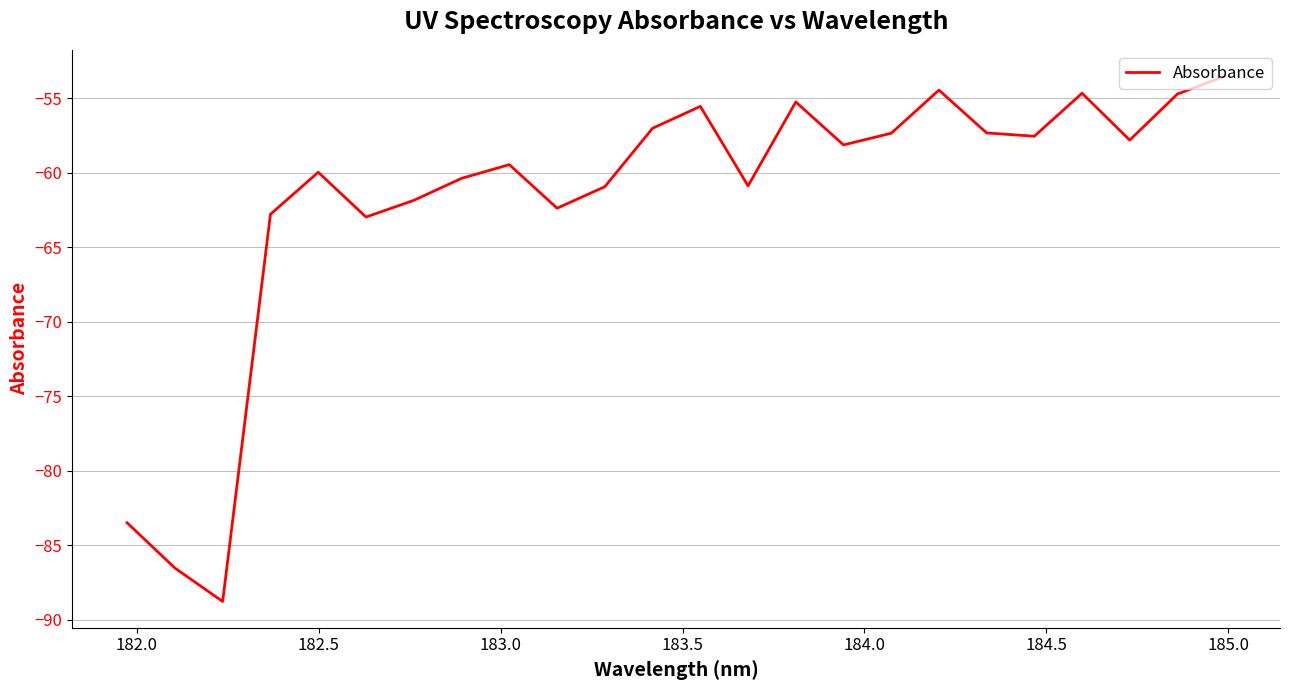

What is the minimum value shown in the chart?

-88.8